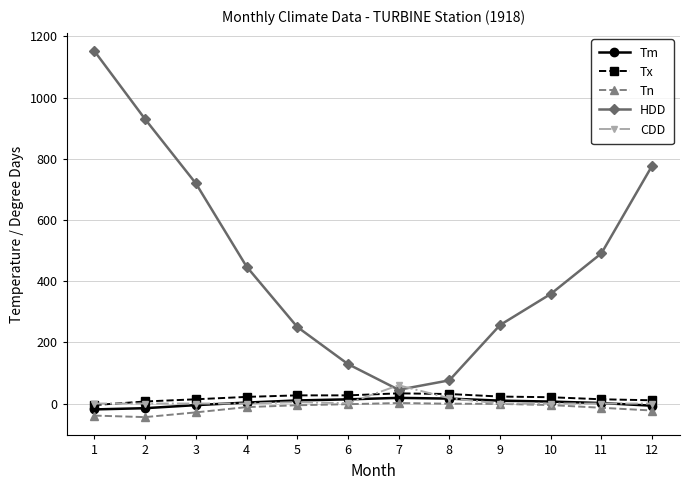

What is the smallest value displayed?

-44.4